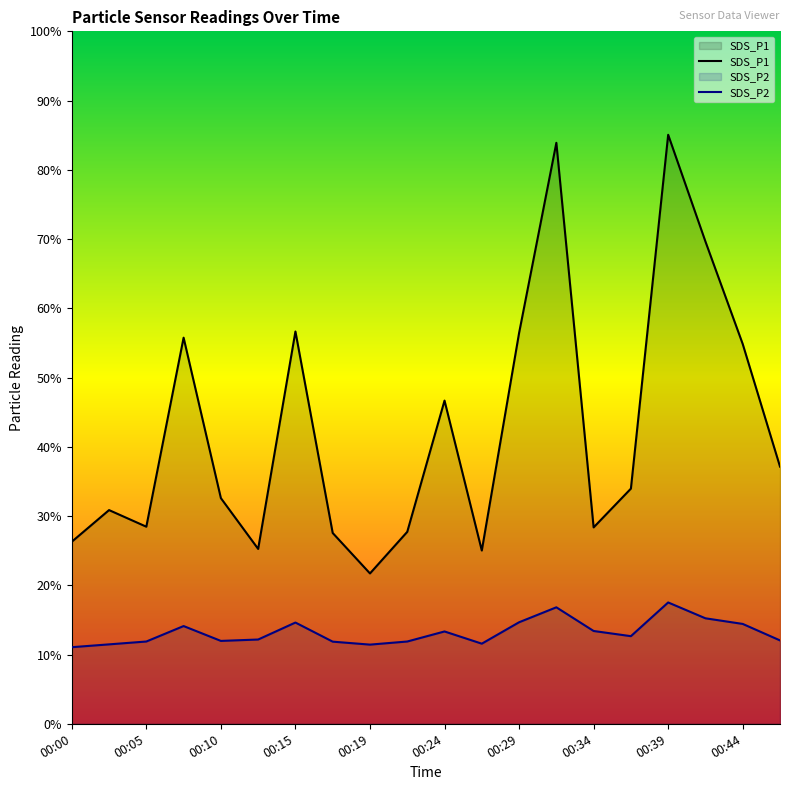

True or false: SDS_P1 and SDS_P2 cross at least once.

False